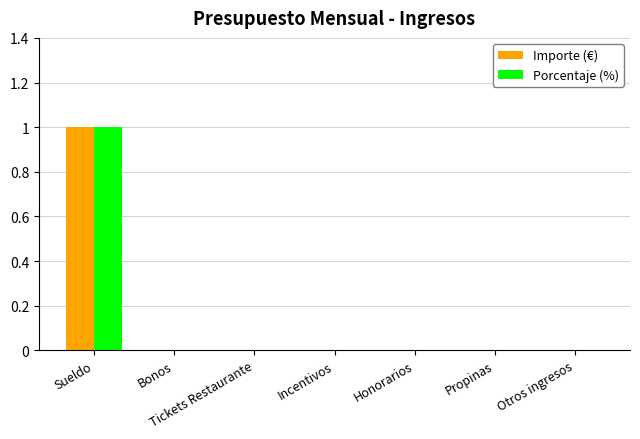

At which category is the sum across all series the highest?

Sueldo